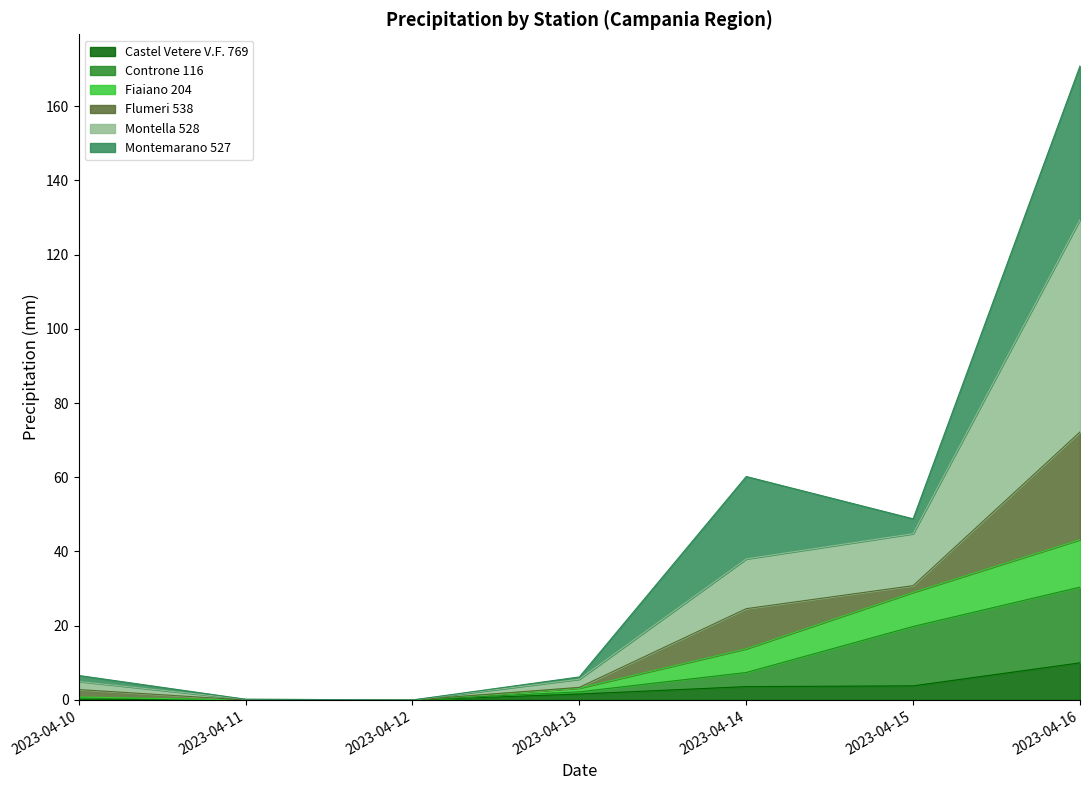

At which category is the sum across all series the highest?

2023-04-16